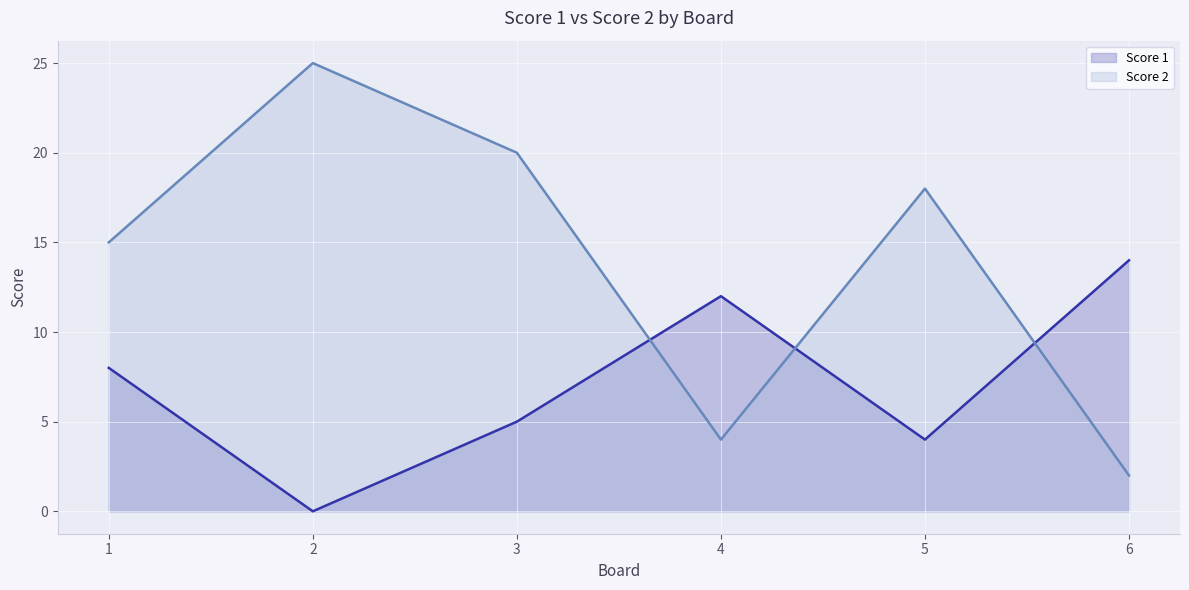

What is the average value of the Score 1 series?

7